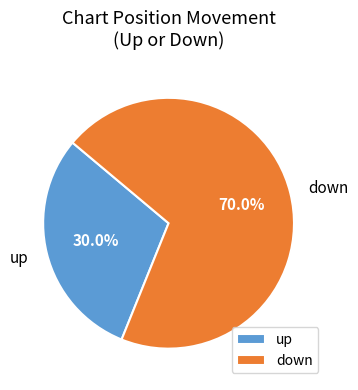

What is the largest slice in the pie chart?

down